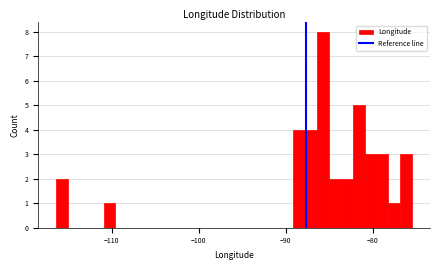

Around what value on the x-axis is the tallest bar? Give the approximate position of its centre, as read against the axis.

-86